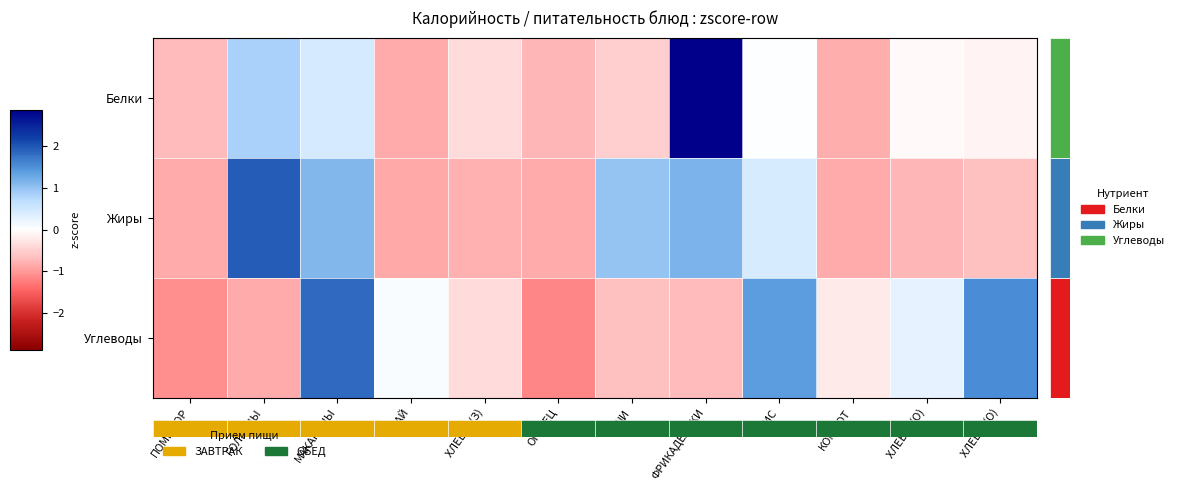

Rank the series at ХЛЕБ Р.(О) from highest to lowest value.

Углеводы, Белки, Жиры